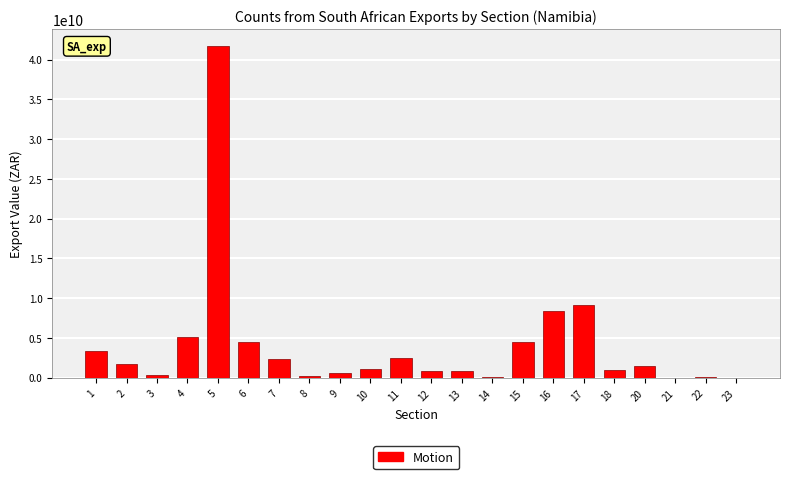

What is the sum of all values?

89873265663